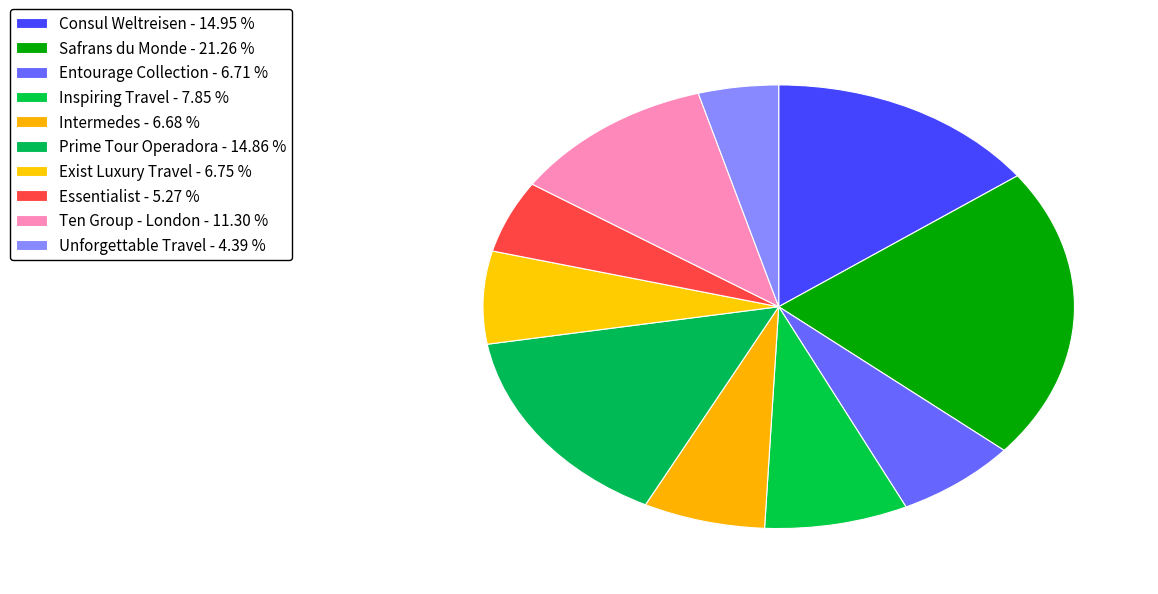

To the nearest percent, what is the difference between the Prime Tour Operadora and Inspiring Travel slice percentages?

7%